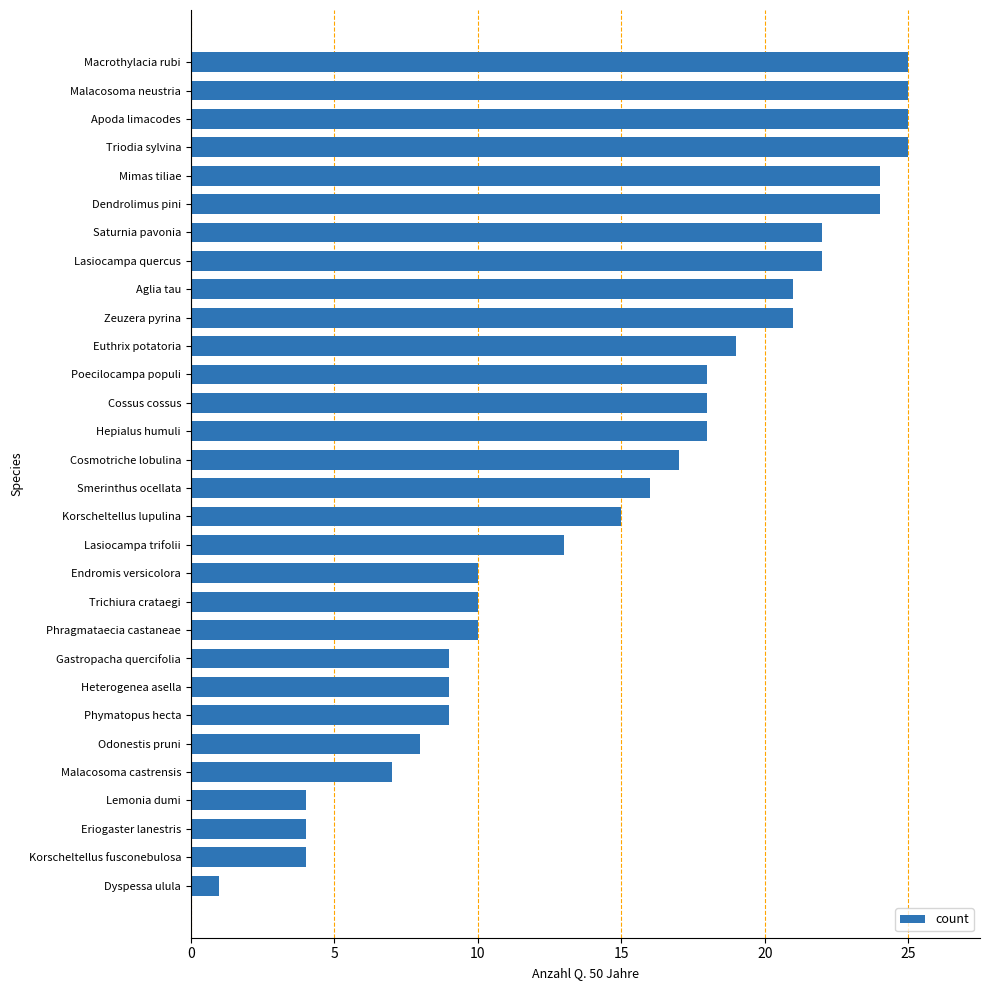

What is the difference between the maximum and minimum values?

24